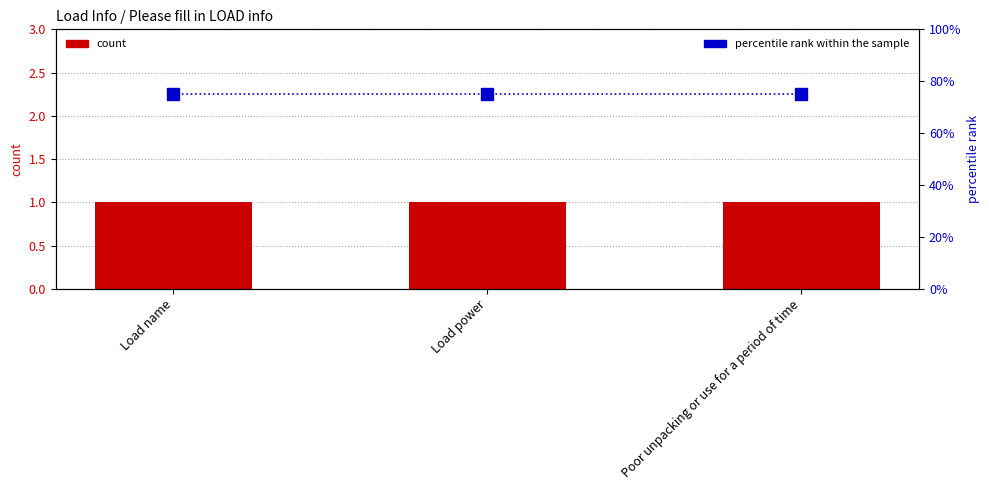

What is the difference between the highest and lowest values at Poor unpacking or use for a period of time?

74